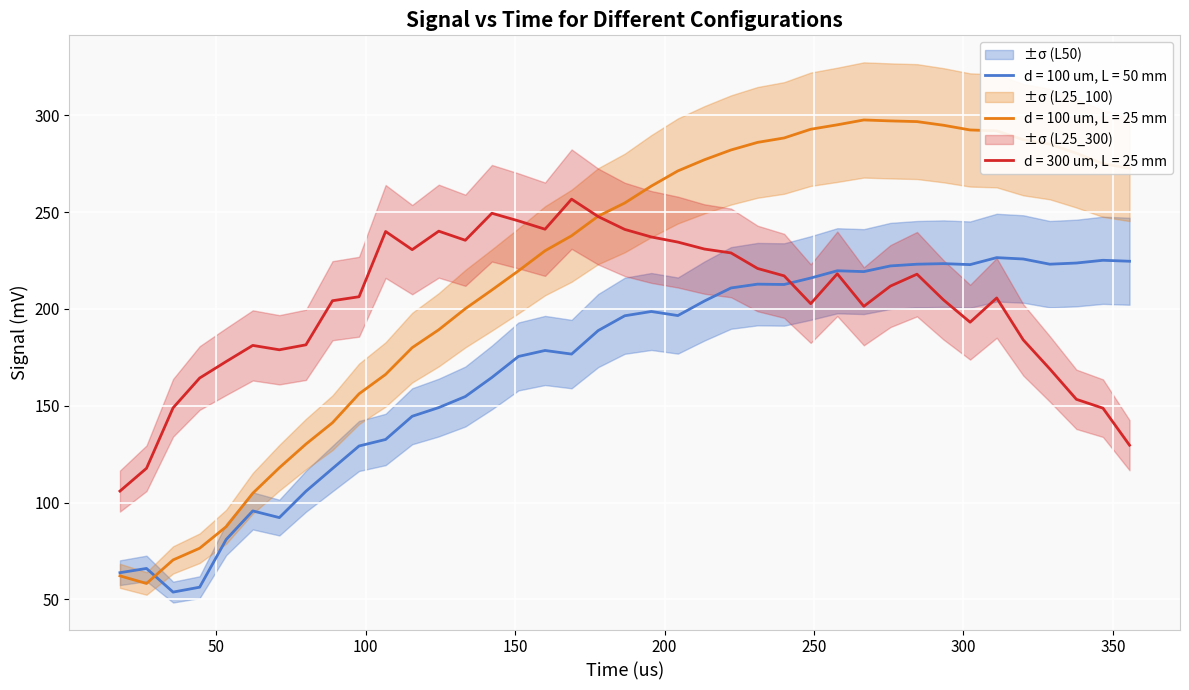

Reading left to right, extract all data points from this chart.

d = 100 um, L = 50 mm: 63.8	66.0	53.8	56.3	81.0	95.7	92.2	105.8	117.6	129.2	132.6	144.6	149.1	154.8	164.6	175.5	178.6	176.7	188.8	196.5	198.7	196.6	204.1	210.8	212.8	212.6	216.0	219.7	219.3	222.2	223.1	223.4	222.9	226.5	225.8	223.1	223.7	225.1	224.6
d = 100 um, L = 25 mm: 62.2	58.2	70.4	76.4	87.6	104.8	118.0	130.2	141.3	156.2	166.2	180.0	189.3	200.1	209.8	219.7	230.0	237.8	247.9	254.7	263.5	271.3	277.1	282.1	286.0	288.3	292.8	295.1	297.6	297.1	296.8	294.9	292.4	292.0	287.4	285.1	280.4	275.0	272.6
d = 300 um, L = 25 mm: 105.9	117.7	148.9	164.3	172.9	181.2	178.9	181.5	204.3	206.3	240.0	230.6	240.2	235.5	249.4	245.5	241.2	256.7	247.7	241.1	237.2	234.5	230.9	228.9	220.9	217.1	202.7	218.2	201.4	211.8	218.0	204.7	193.2	205.7	184.0	169.0	153.3	148.8	129.6